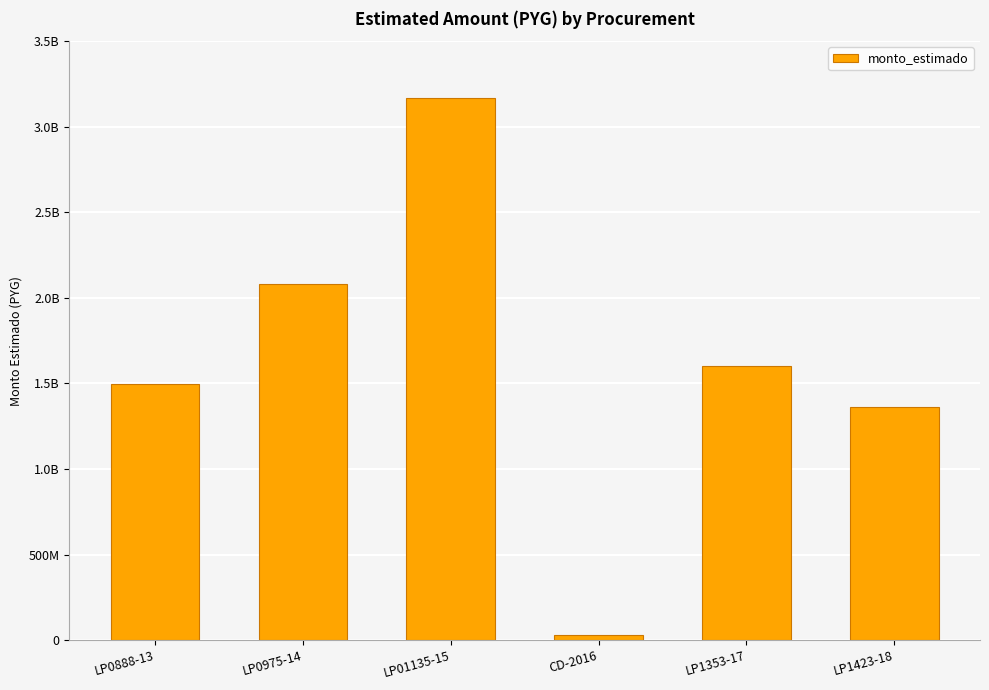

What is the sum of all values?

9739203639